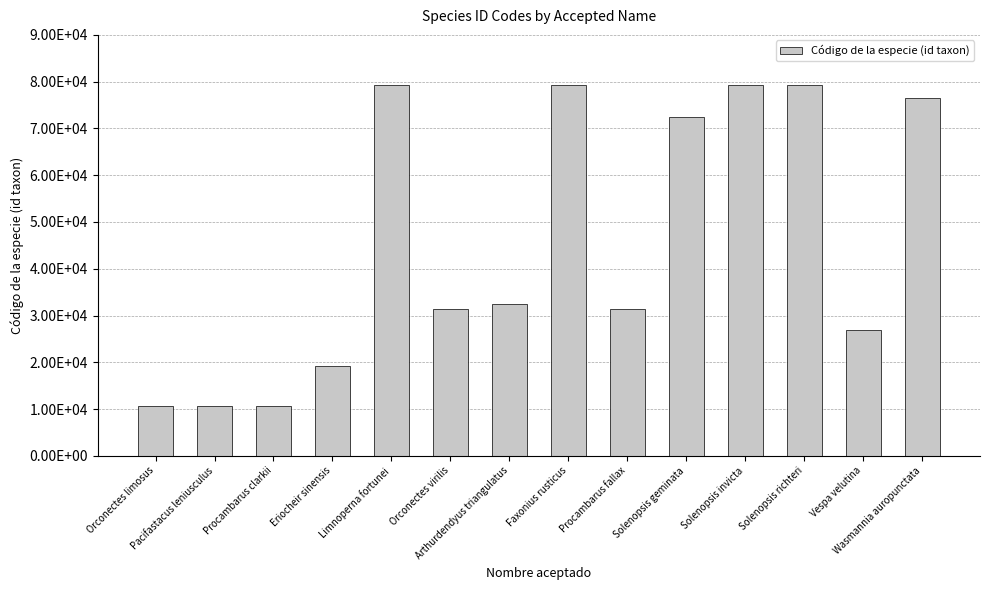

Is it true that the value at Orconectes virilis is 31437?

True